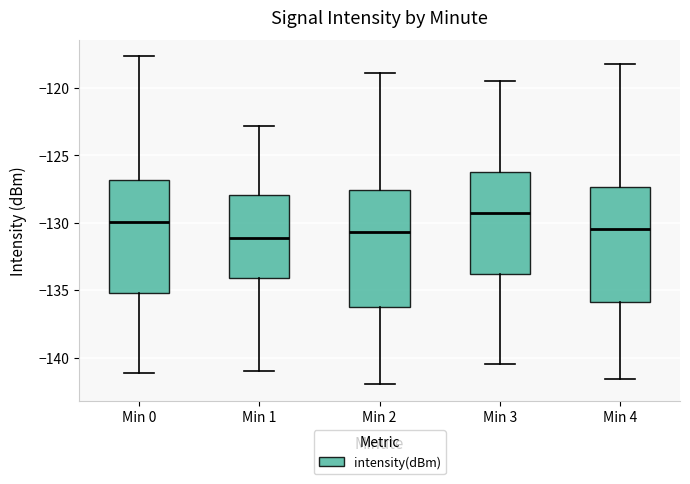

Reading left to right, read every box against the y-axis: the position of its median line, the range the box covers, and the ends of its whiskers. The values are not printed on the chart, so give them approximately, as read against the axis.

Min 0: median -130.0, box -135.0 to -127.0, whiskers -141.0 to -117.5
Min 1: median -131.0, box -134.0 to -128.0, whiskers -141.0 to -123.0
Min 2: median -130.5, box -136.0 to -127.5, whiskers -142.0 to -119.0
Min 3: median -129.0, box -134.0 to -126.0, whiskers -140.5 to -119.5
Min 4: median -130.5, box -136.0 to -127.5, whiskers -141.5 to -118.0